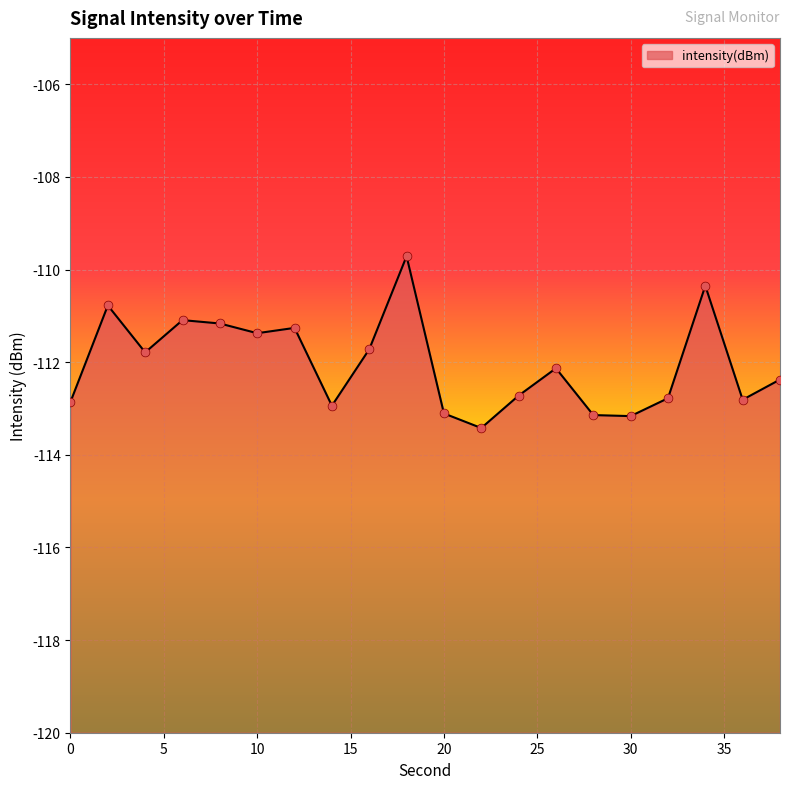

Between 22 and 10, which is larger?

10